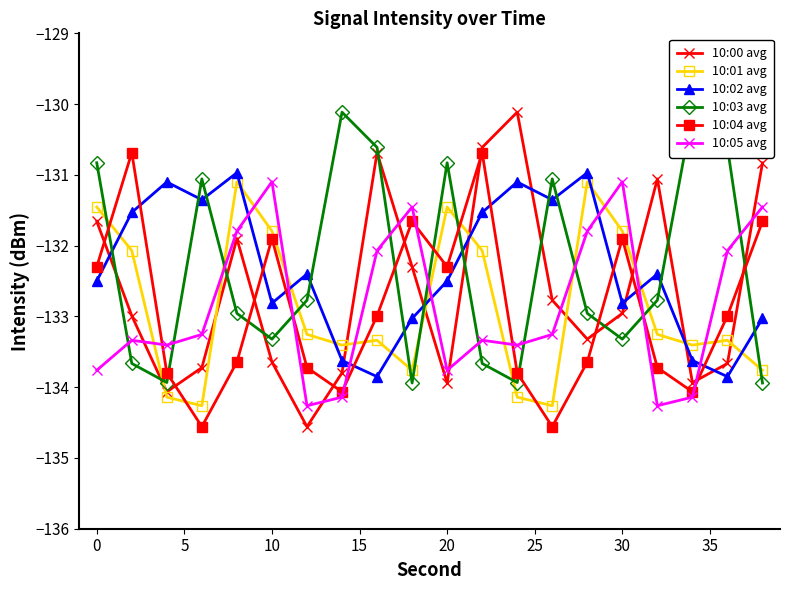

What is the highest value of the 10:05 avg series?

-131.1